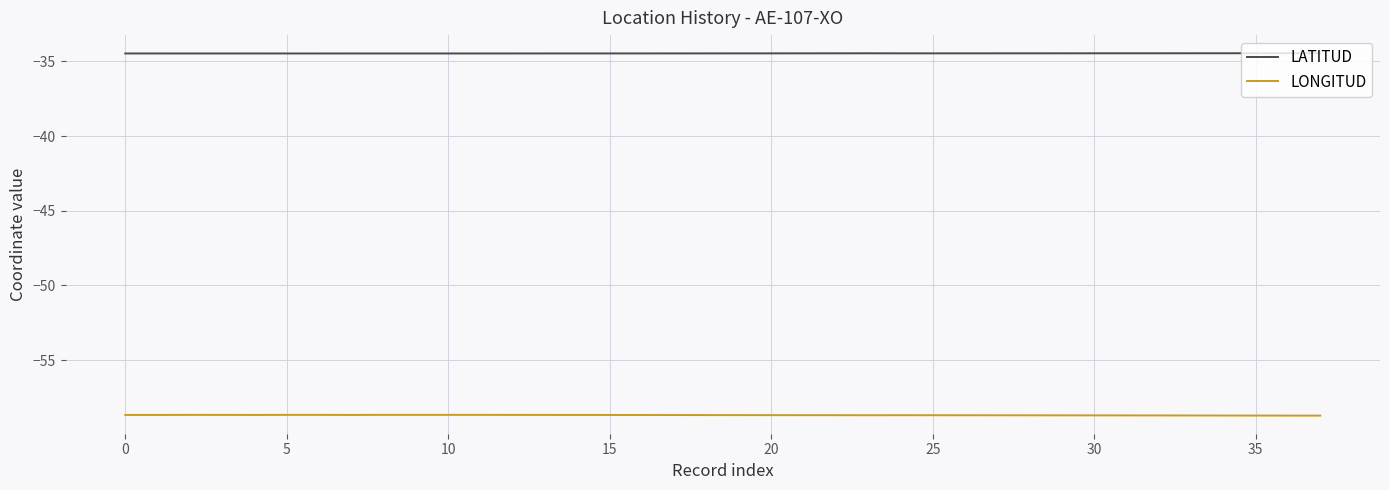

List the series in order of their overall mean, highest first.

LATITUD, LONGITUD